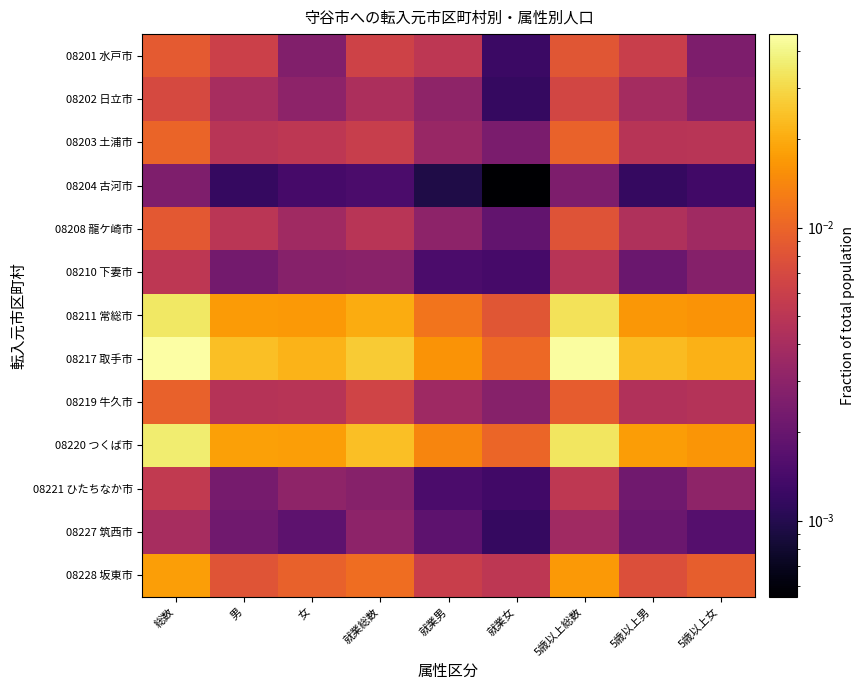

Reading right to left, extract all data points from this chart.

08201 水戸市: 5歳以上女=0.0	5歳以上男=0.0	5歳以上総数=0.0	就業女=0.0	就業男=0.0	就業総数=0.0	女=0.0	男=0.0	総数=0.0
08202 日立市: 5歳以上女=0.0	5歳以上男=0.0	5歳以上総数=0.0	就業女=0.0	就業男=0.0	就業総数=0.0	女=0.0	男=0.0	総数=0.0
08203 土浦市: 5歳以上女=0.0	5歳以上男=0.0	5歳以上総数=0.0	就業女=0.0	就業男=0.0	就業総数=0.0	女=0.0	男=0.0	総数=0.0
08204 古河市: 5歳以上女=0.0	5歳以上男=0.0	5歳以上総数=0.0	就業女=0.0	就業男=0.0	就業総数=0.0	女=0.0	男=0.0	総数=0.0
08208 龍ケ崎市: 5歳以上女=0.0	5歳以上男=0.0	5歳以上総数=0.0	就業女=0.0	就業男=0.0	就業総数=0.0	女=0.0	男=0.0	総数=0.0
08210 下妻市: 5歳以上女=0.0	5歳以上男=0.0	5歳以上総数=0.0	就業女=0.0	就業男=0.0	就業総数=0.0	女=0.0	男=0.0	総数=0.0
08211 常総市: 5歳以上女=0.0	5歳以上男=0.0	5歳以上総数=0.0	就業女=0.0	就業男=0.0	就業総数=0.0	女=0.0	男=0.0	総数=0.0
08217 取手市: 5歳以上女=0.0	5歳以上男=0.0	5歳以上総数=0.0	就業女=0.0	就業男=0.0	就業総数=0.0	女=0.0	男=0.0	総数=0.0
08219 牛久市: 5歳以上女=0.0	5歳以上男=0.0	5歳以上総数=0.0	就業女=0.0	就業男=0.0	就業総数=0.0	女=0.0	男=0.0	総数=0.0
08220 つくば市: 5歳以上女=0.0	5歳以上男=0.0	5歳以上総数=0.0	就業女=0.0	就業男=0.0	就業総数=0.0	女=0.0	男=0.0	総数=0.0
08221 ひたちなか市: 5歳以上女=0.0	5歳以上男=0.0	5歳以上総数=0.0	就業女=0.0	就業男=0.0	就業総数=0.0	女=0.0	男=0.0	総数=0.0
08227 筑西市: 5歳以上女=0.0	5歳以上男=0.0	5歳以上総数=0.0	就業女=0.0	就業男=0.0	就業総数=0.0	女=0.0	男=0.0	総数=0.0
08228 坂東市: 5歳以上女=0.0	5歳以上男=0.0	5歳以上総数=0.0	就業女=0.0	就業男=0.0	就業総数=0.0	女=0.0	男=0.0	総数=0.0